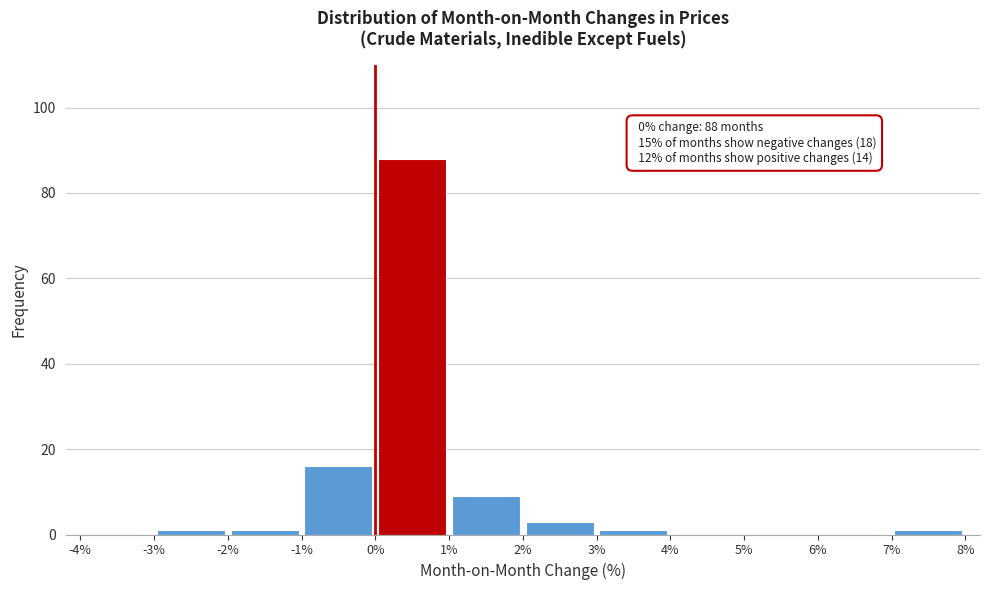

Which range on the x-axis has the tallest bar?

0% to 1%